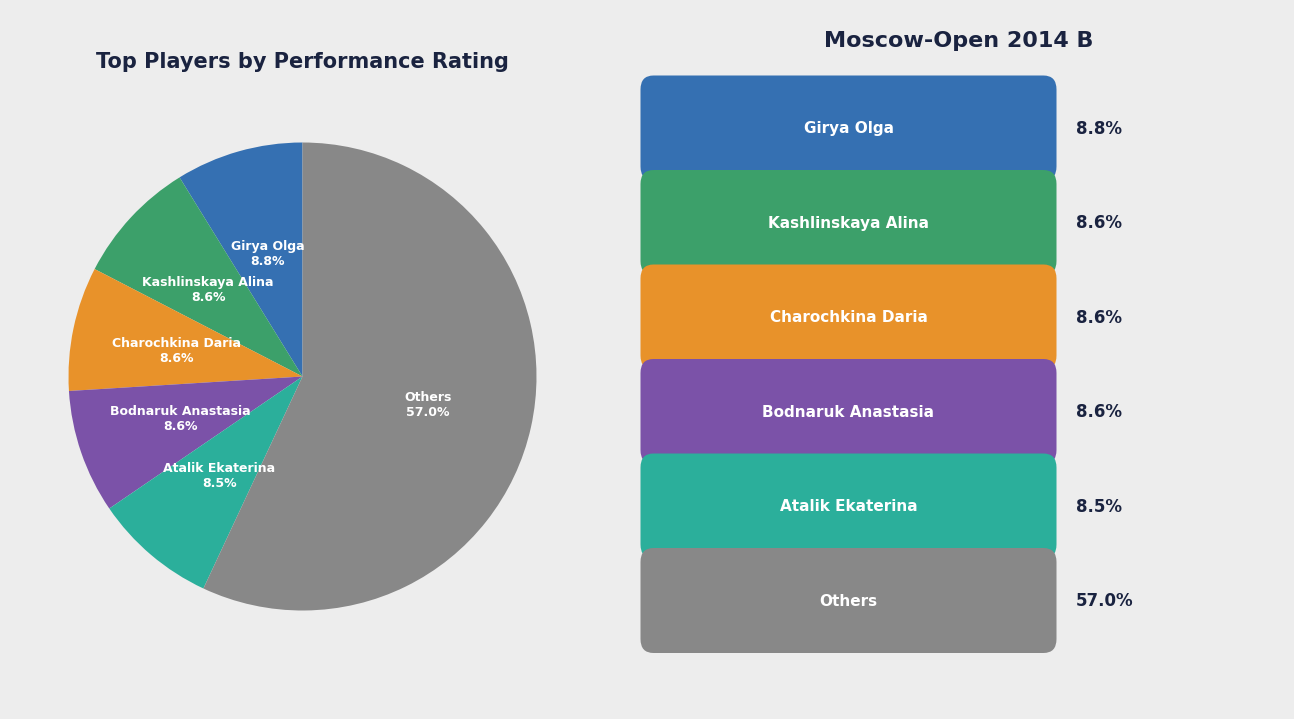

What percentage is NOT represented by Kashlinskaya Alina?

91.4%